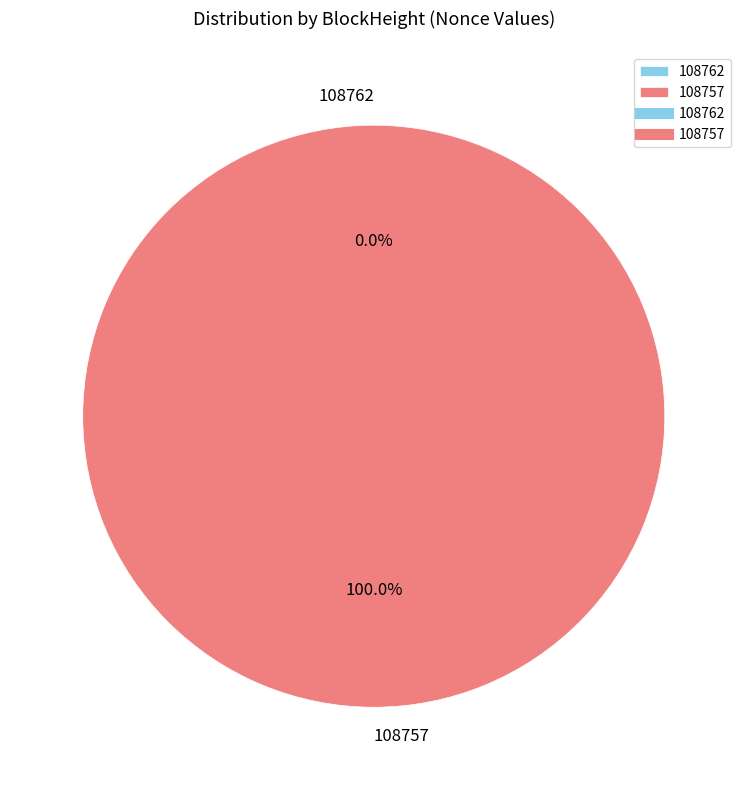

To the nearest percent, what is the combined percentage of 108762 and 108757?

100%